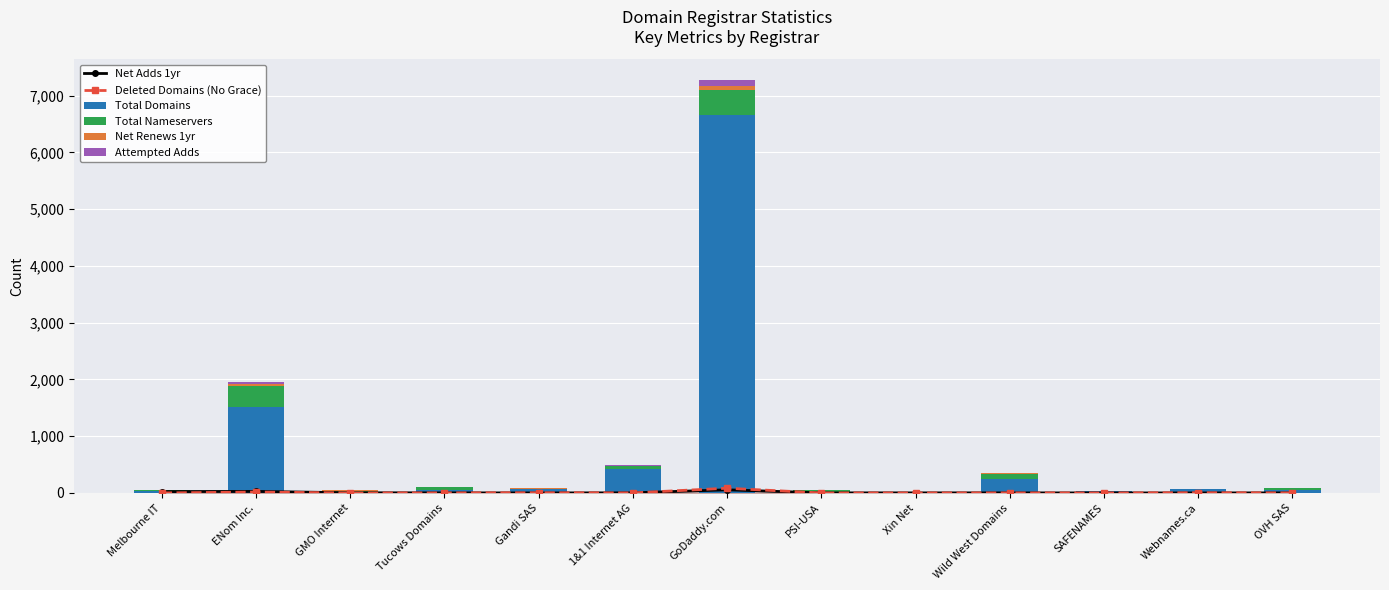

Rank the series by their maximum value, from highest to lowest.

Total Domains, Total Nameservers, Attempted Adds, Net Renews 1yr, Deleted Domains (No Grace), Net Adds 1yr